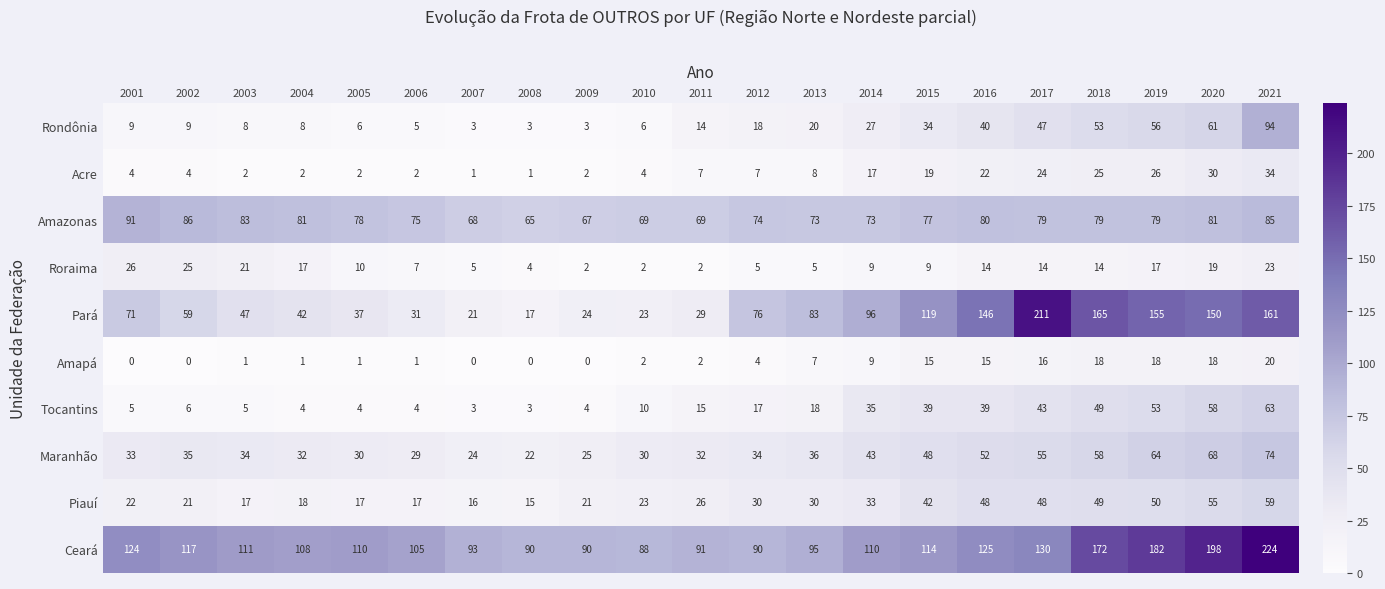

Which category has the highest value in the Maranhão series?

2021